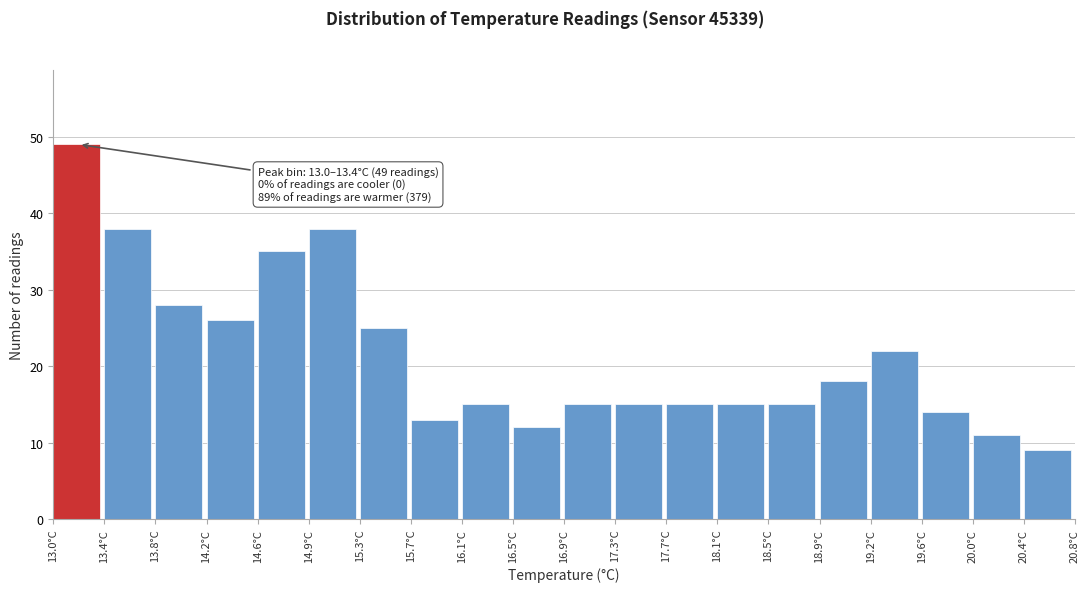

Which range on the x-axis has the tallest bar?

13.00 to 13.39